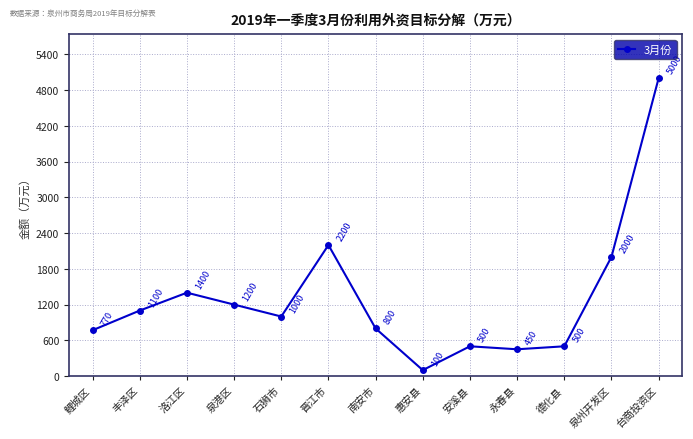

What is the sum of the values at 泉州开发区 and 台商投资区?

7000